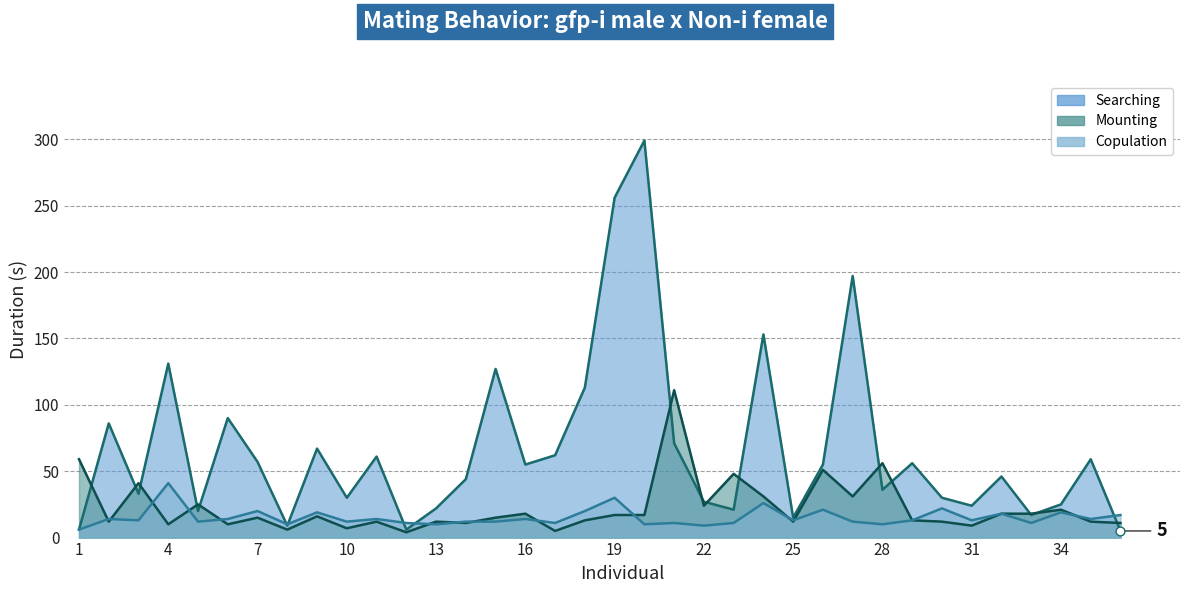

Which series reaches the maximum Y coordinate?

Searching